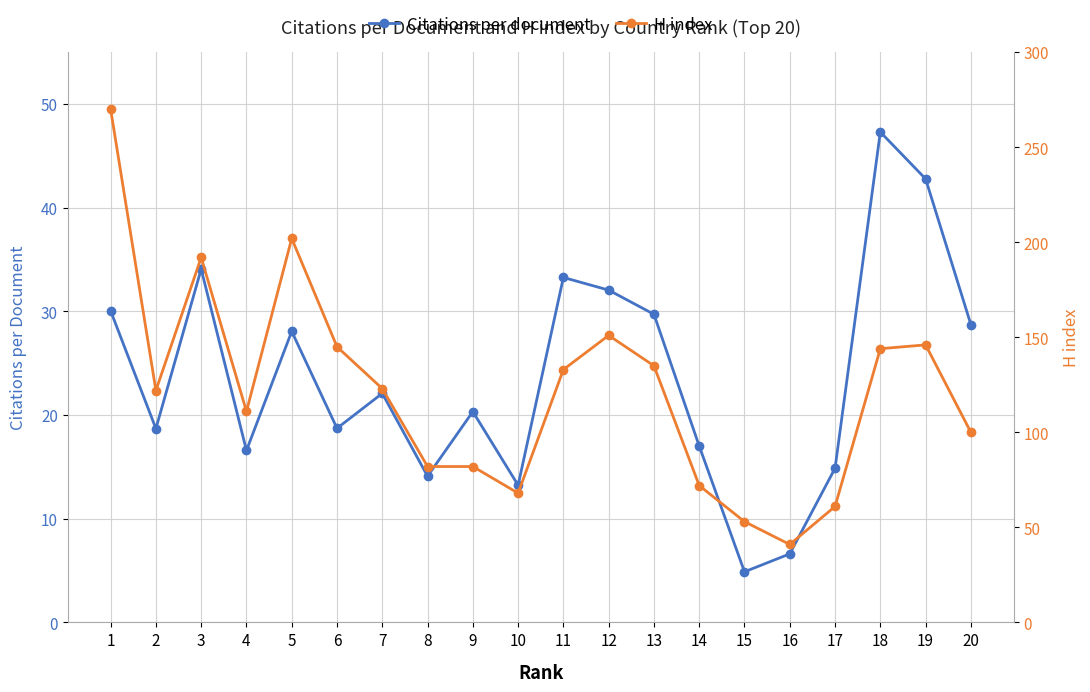

Count the number of categories in the chart.

20